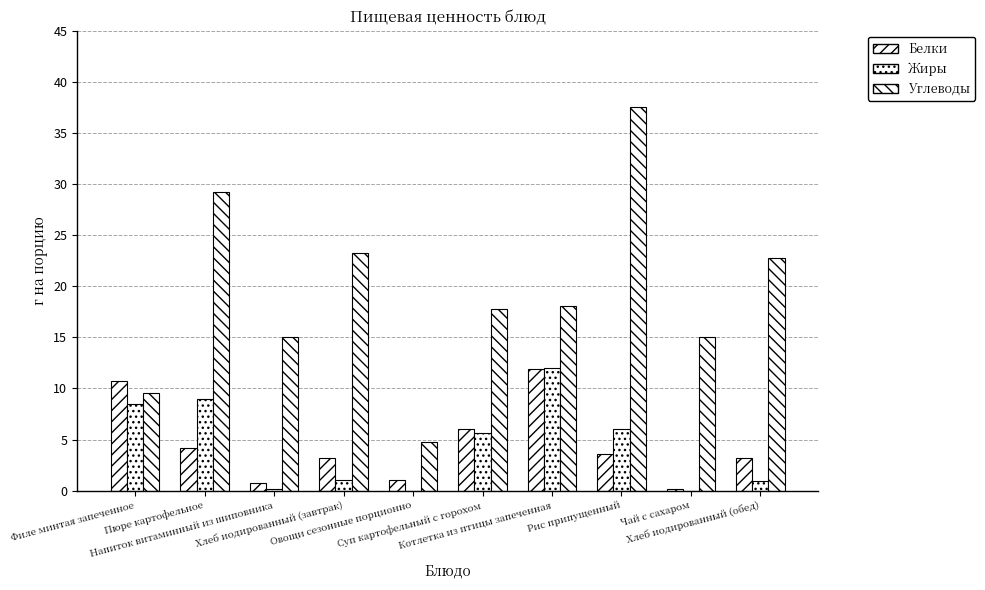

At how many categories does at least one series exceed 14?

8